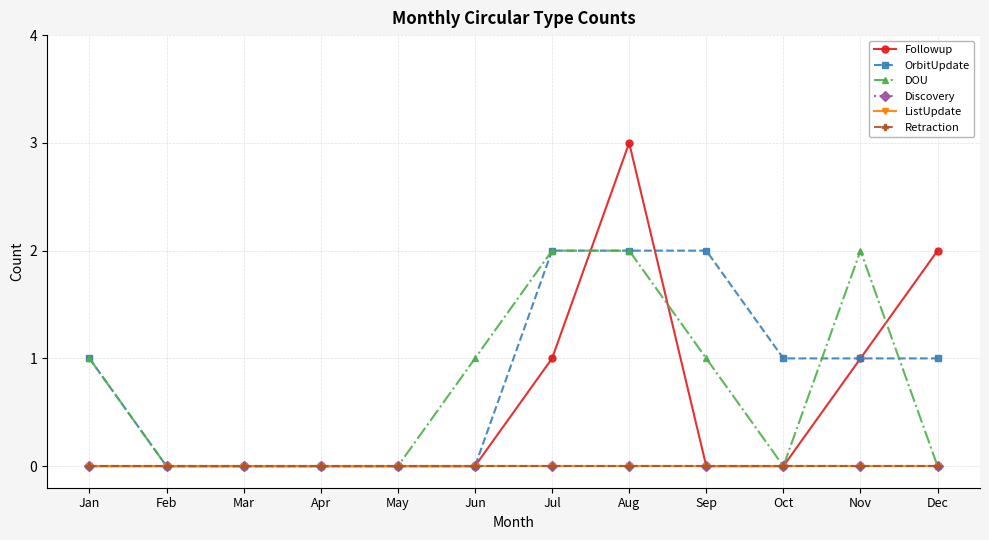

True or false: Discovery and DOU intersect in this chart.

False